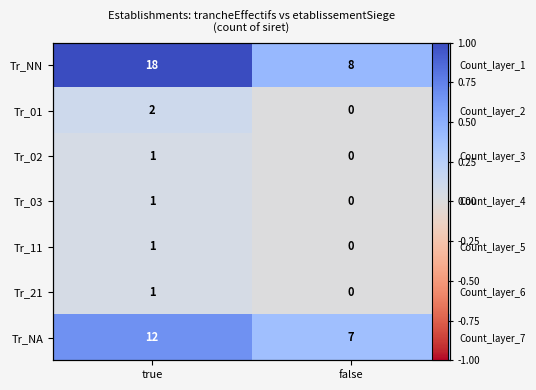

Count the Tr_11 values in the range 0 to 1.

2